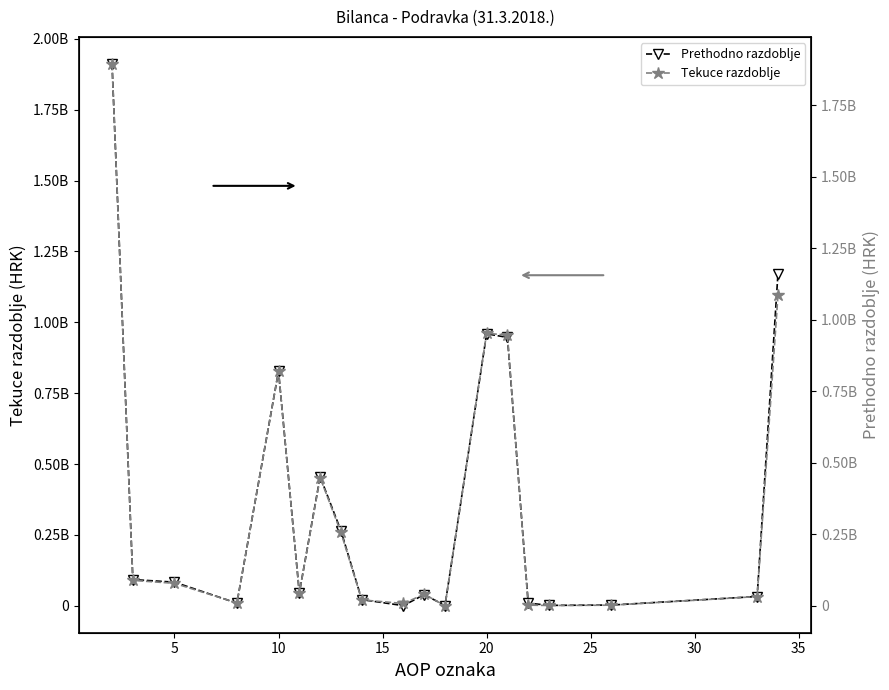

Reading right to left, what are all the values shown in this chart?

Prethodno razdoblje: 1171669710	32517295	2370424	1225020	9219984	946700274	959515702	716070	39300078	288564	21605771	264671519	455299171	45420448	827301621	9060201	83189290	92249491	1911584109
Tekuce razdoblje: 1085734977	32449177	2361874	1225020	2562560	946700274	952849728	712151	40481687	8244924	20688318	256567994	448119825	45420448	820235347	10265301	78772190	89037491	1894571743